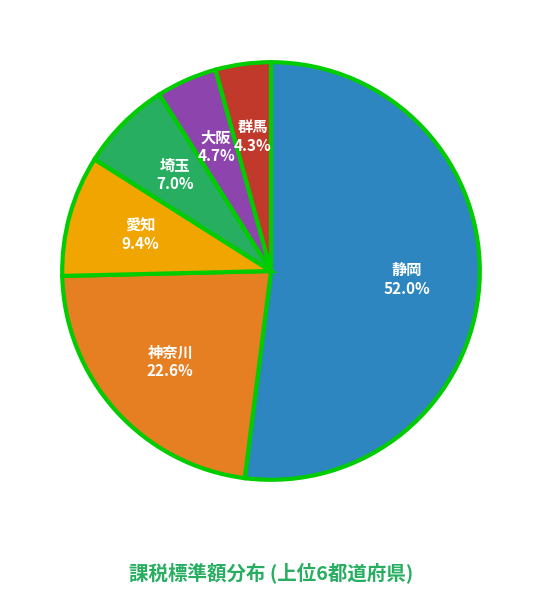

Is there any slice that represents more than half of the pie?

Yes